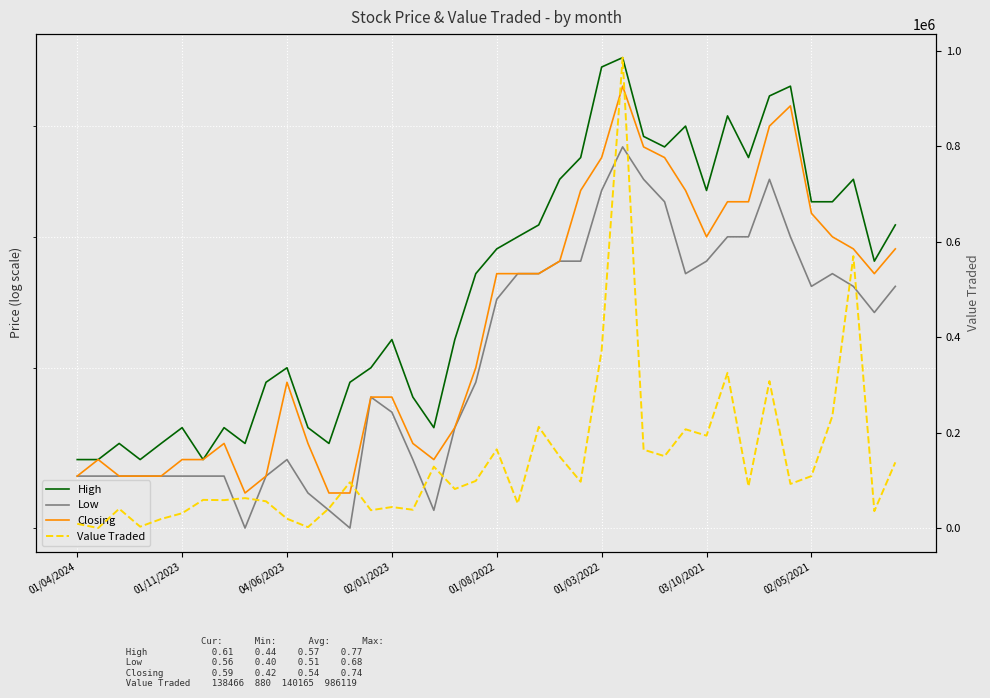

Between 01/11/2023 and 13, which is larger?

13